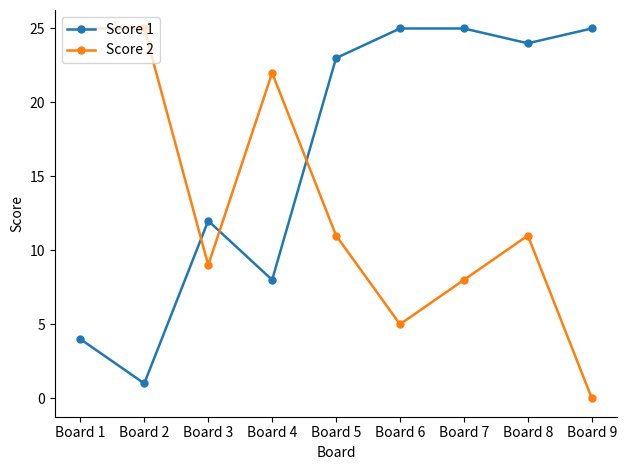

What is the total value across all series at Board 7?

33